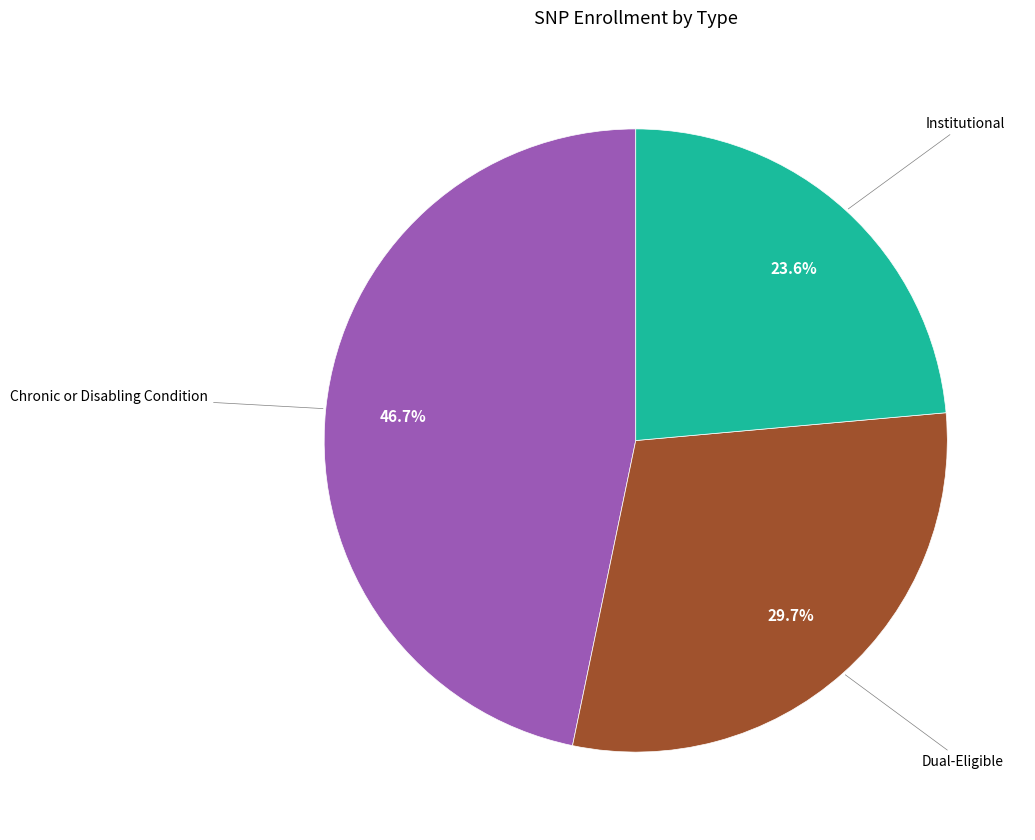

Does any single category account for the majority?

No